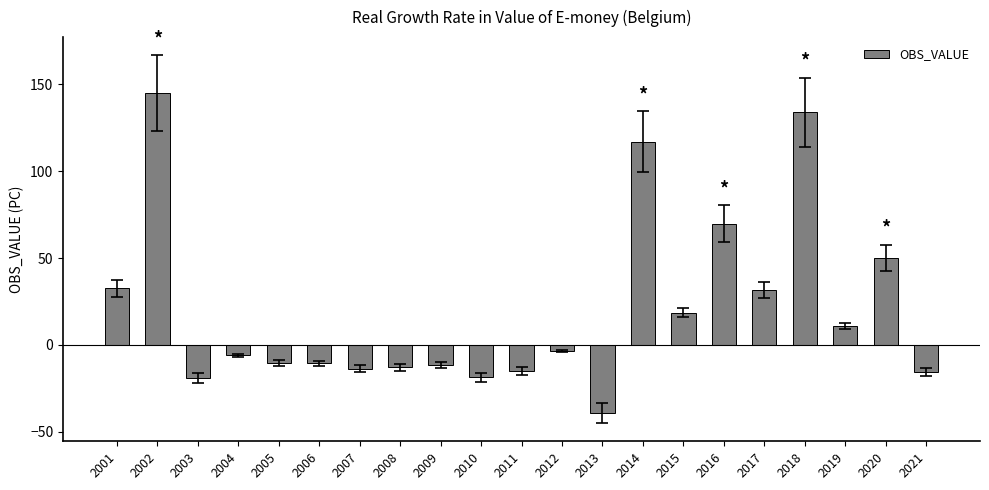

What is the difference between the maximum and minimum values?

184.0